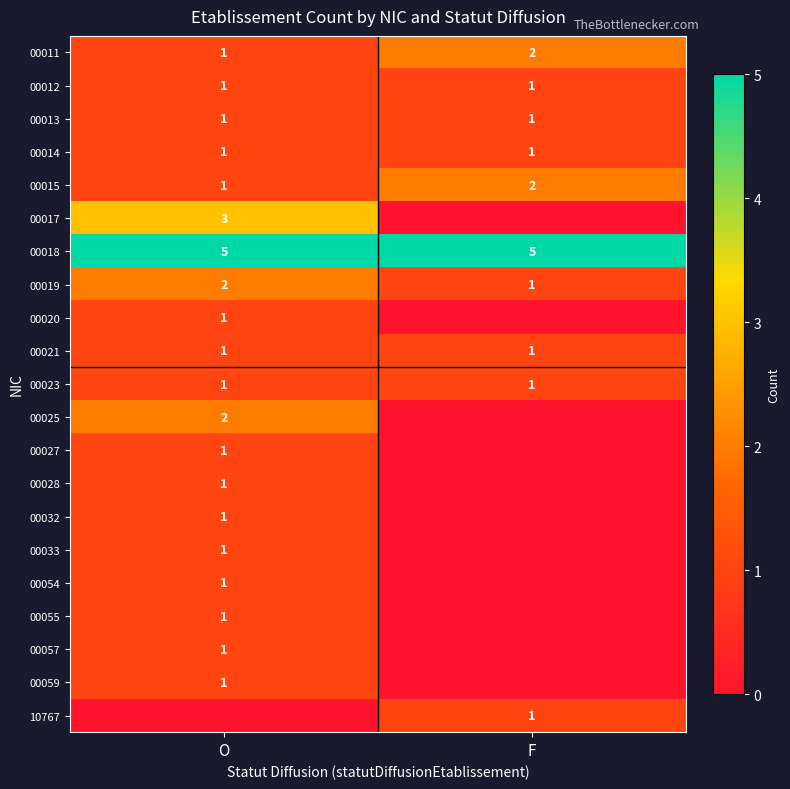

True or false: 00014 has a value of 1 at O.

True